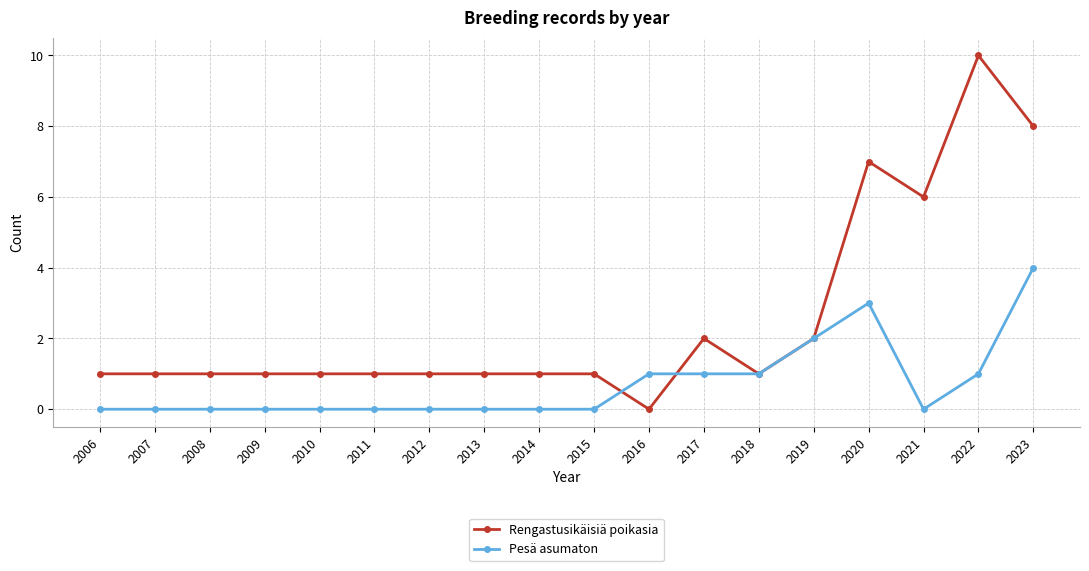

The value of Rengastusikäisiä poikasia at 2012 is 0. True or false?

False